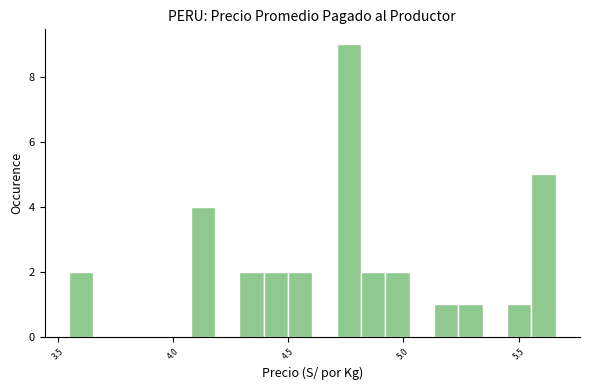

Read against the x-axis, roughly where is the centre of the tallest bar?

4.75